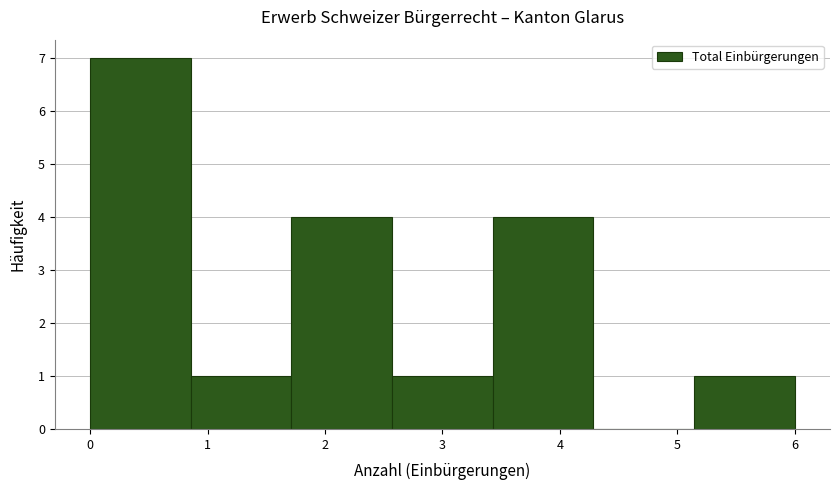

Reading left to right, list every bar in this chart as the range it spans on the x-axis followed by its height. Neither the bar edges nor the heights are printed on the chart, so give them approximately, as read against the axes.

0.0 to 0.9: 7
0.9 to 1.7: 1
1.7 to 2.6: 4
2.6 to 3.4: 1
3.4 to 4.3: 4
4.3 to 5.1: 0
5.1 to 6.0: 1